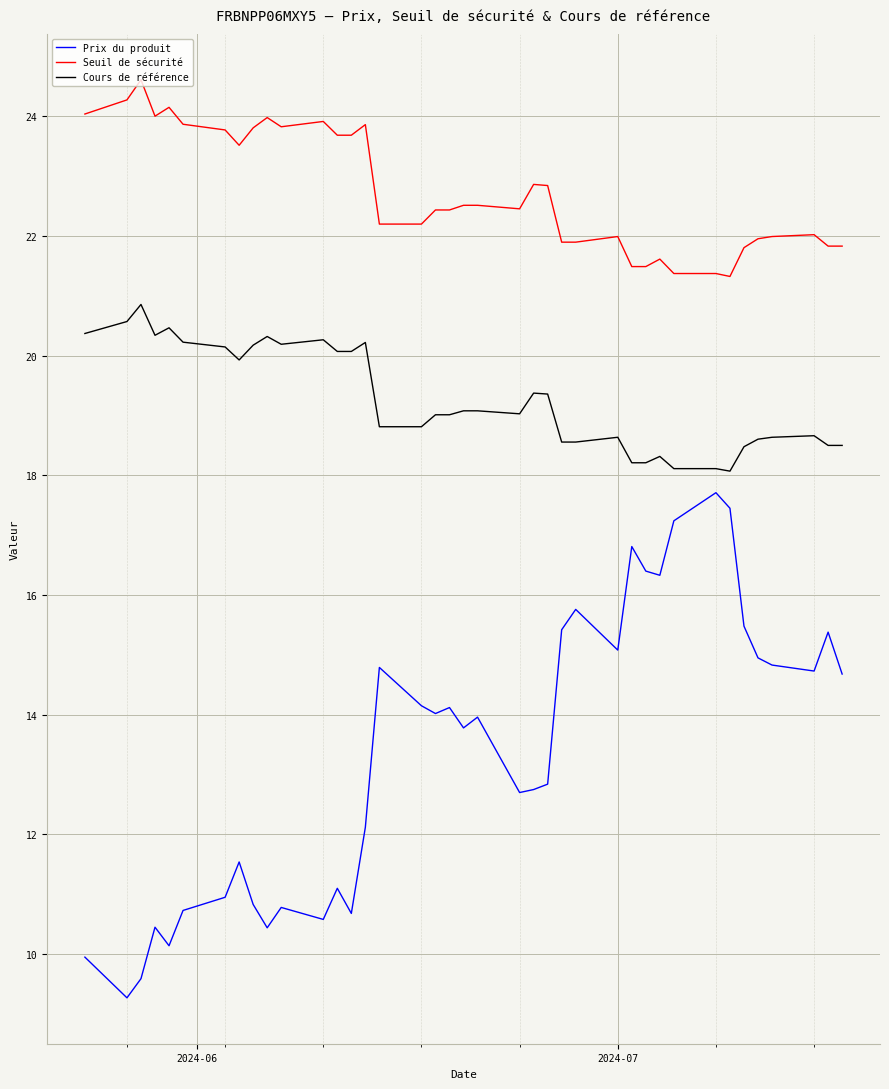

Which series has the largest total across all categories?

Seuil de sécurité